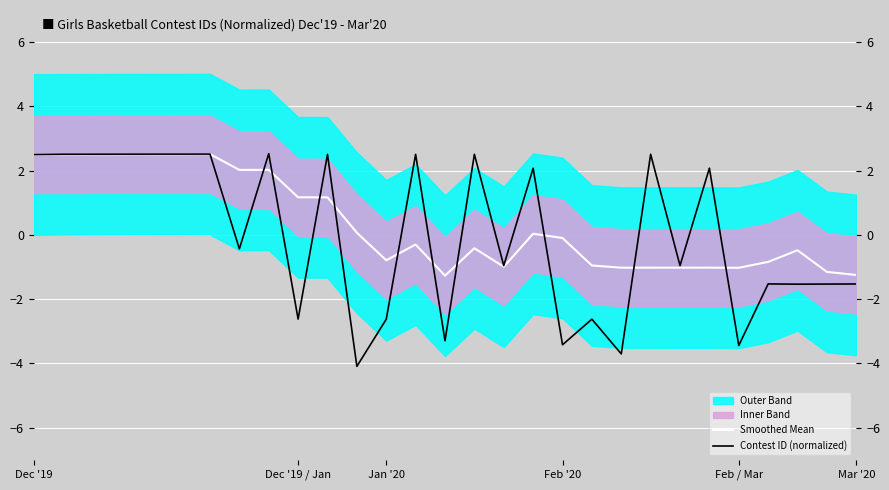

What value does the Contest ID (normalized) series have at Feb / Mar?

-3.4